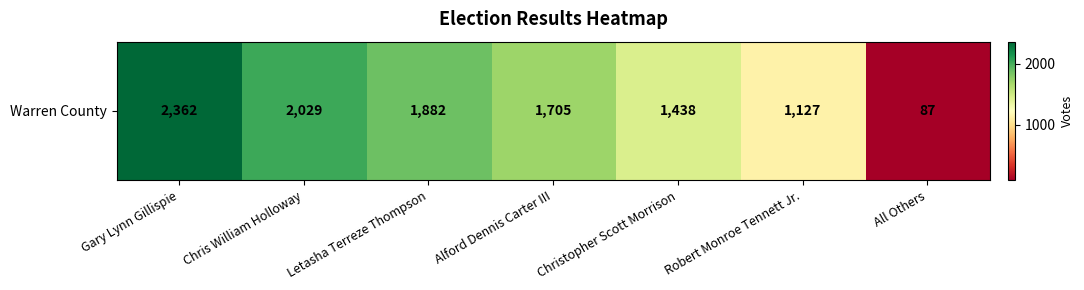

What is the sum of all values?

10630